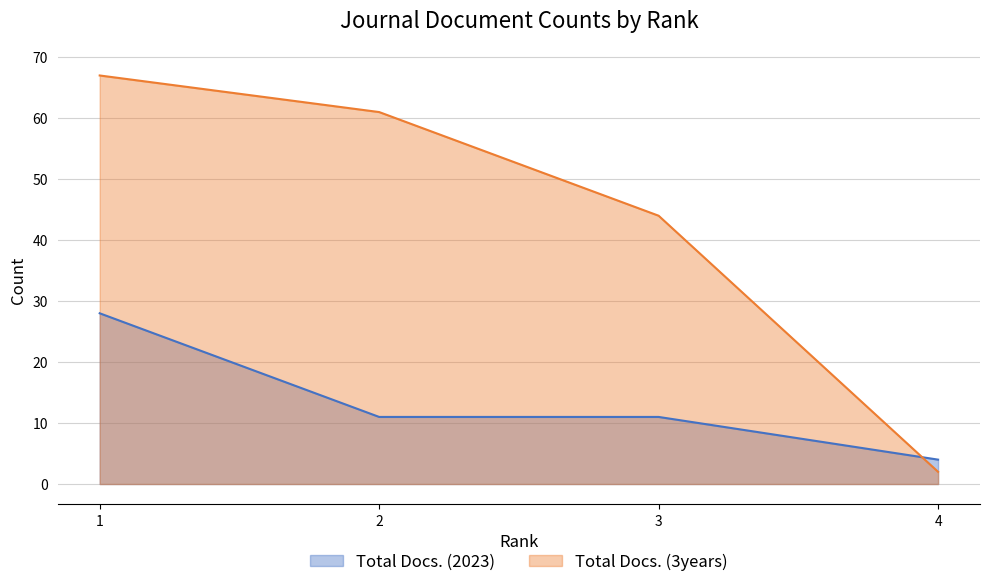

How many data points in Total Docs. (3years) are less than 61?

2